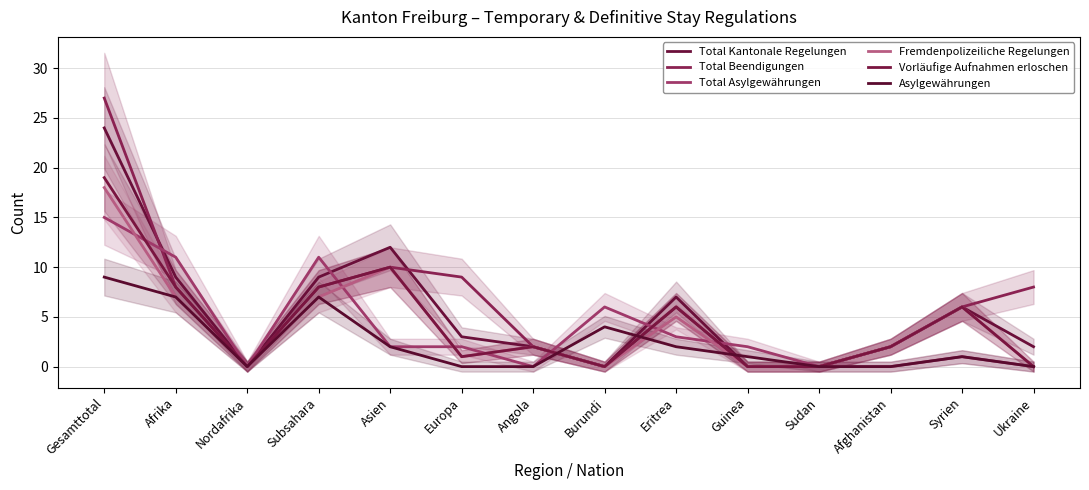

What is the label of the 14th point from the left?

Ukraine